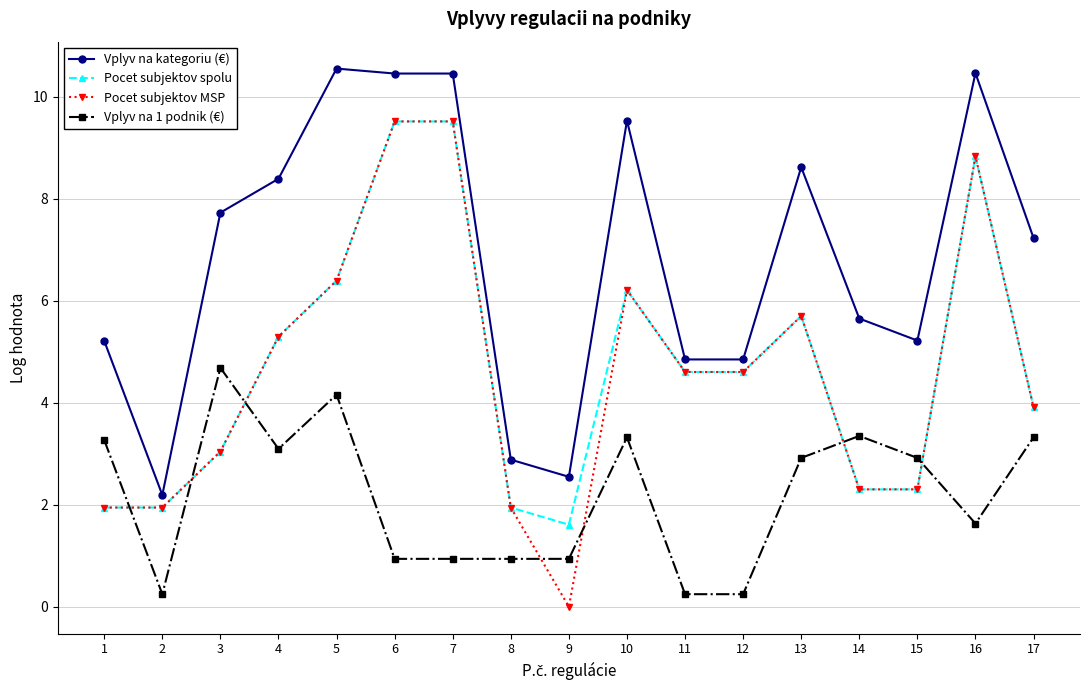

What is the total value across all series at 9?

5.1